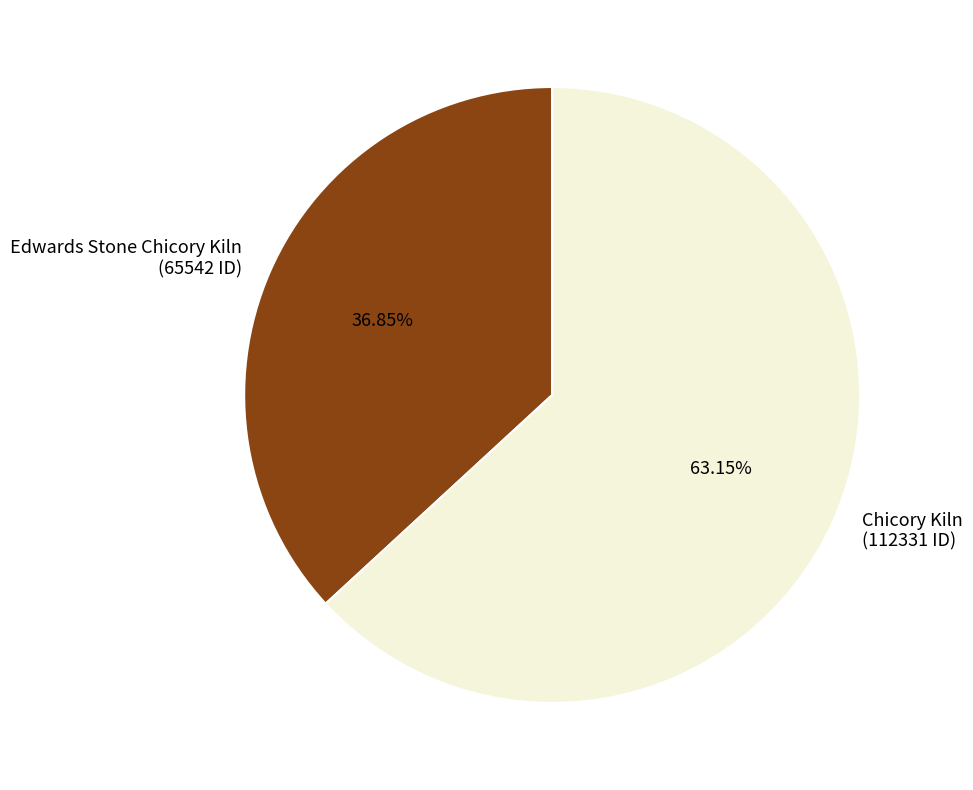

Approximately how many times larger is the value at Edwards Stone Chicory Kiln compared to Chicory Kiln?

0.6